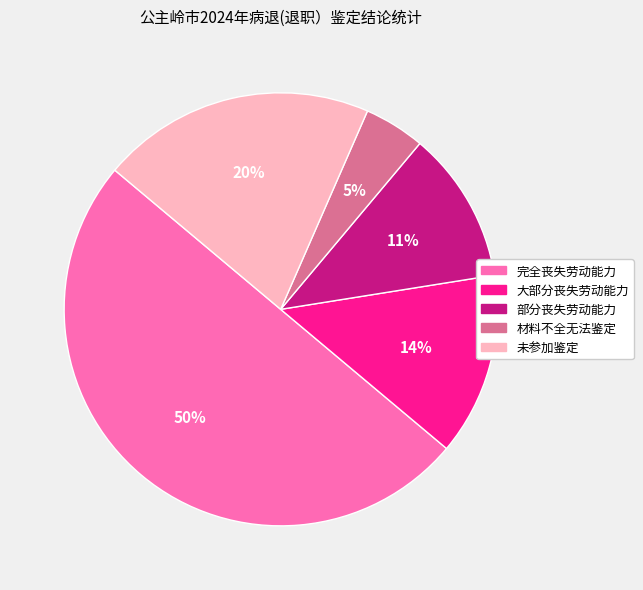

True or false: 完全丧失劳动能力 accounts for 42% of the total.

False